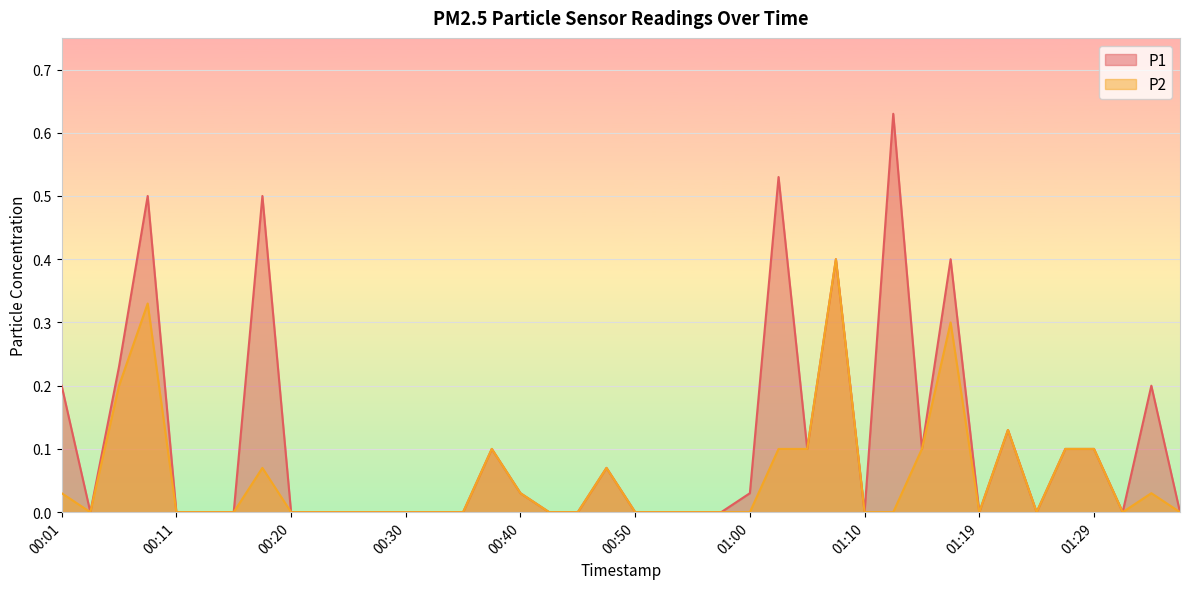

Is it true that P2 equals 0.0 at 00:30?

True